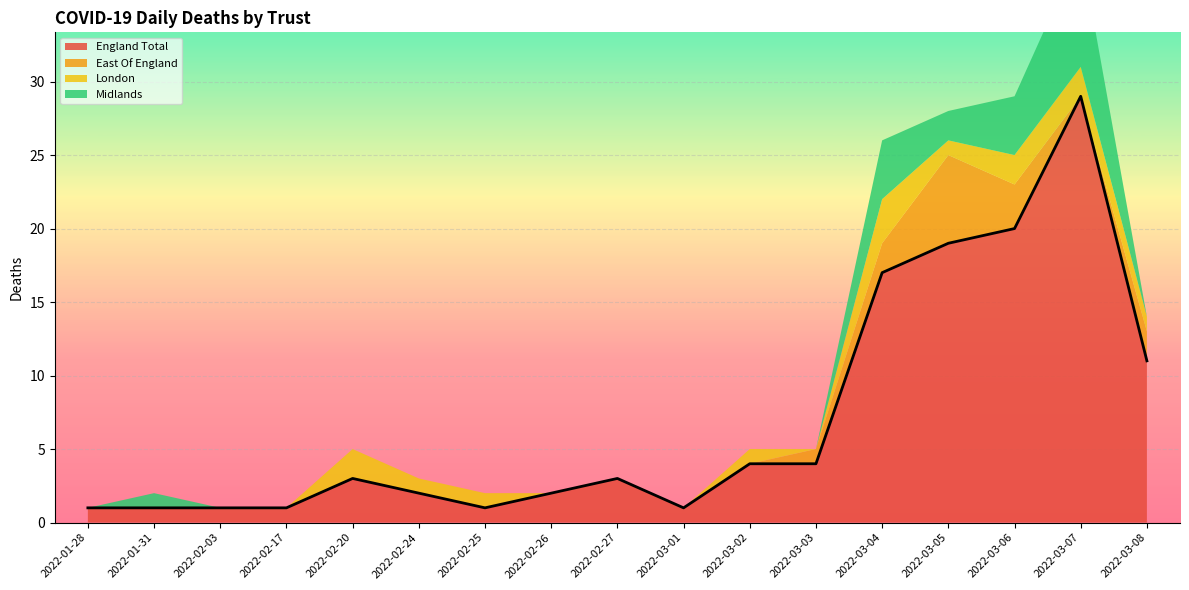

Which category has the highest value in the England Total series?

2022-03-07